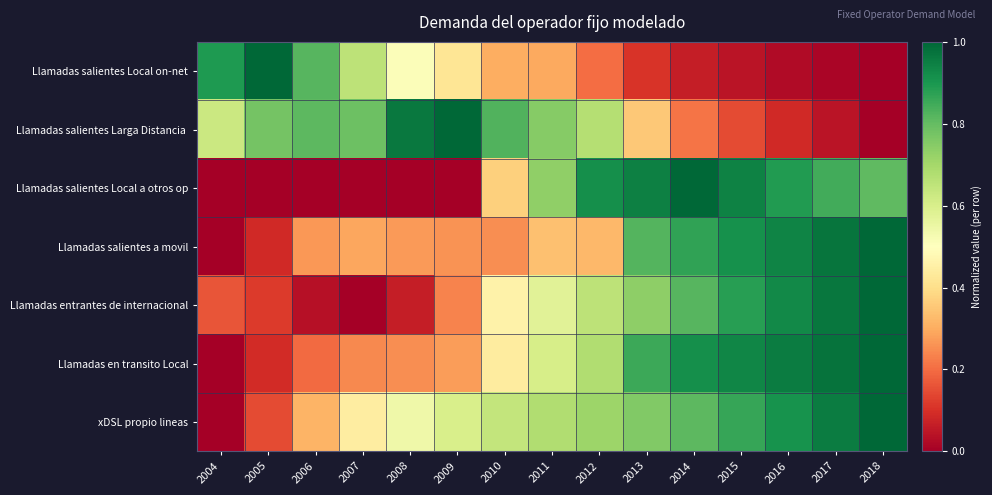

Which series has the widest spread of values?

Llamadas salientes Local on-net